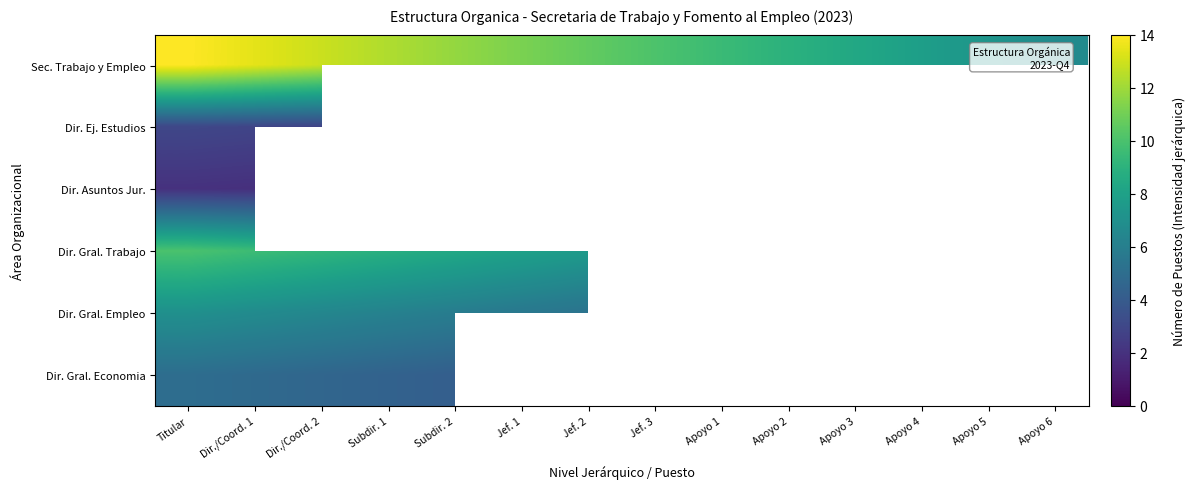

What is the average value of the Sec. Trabajo y Empleo series?

10.4